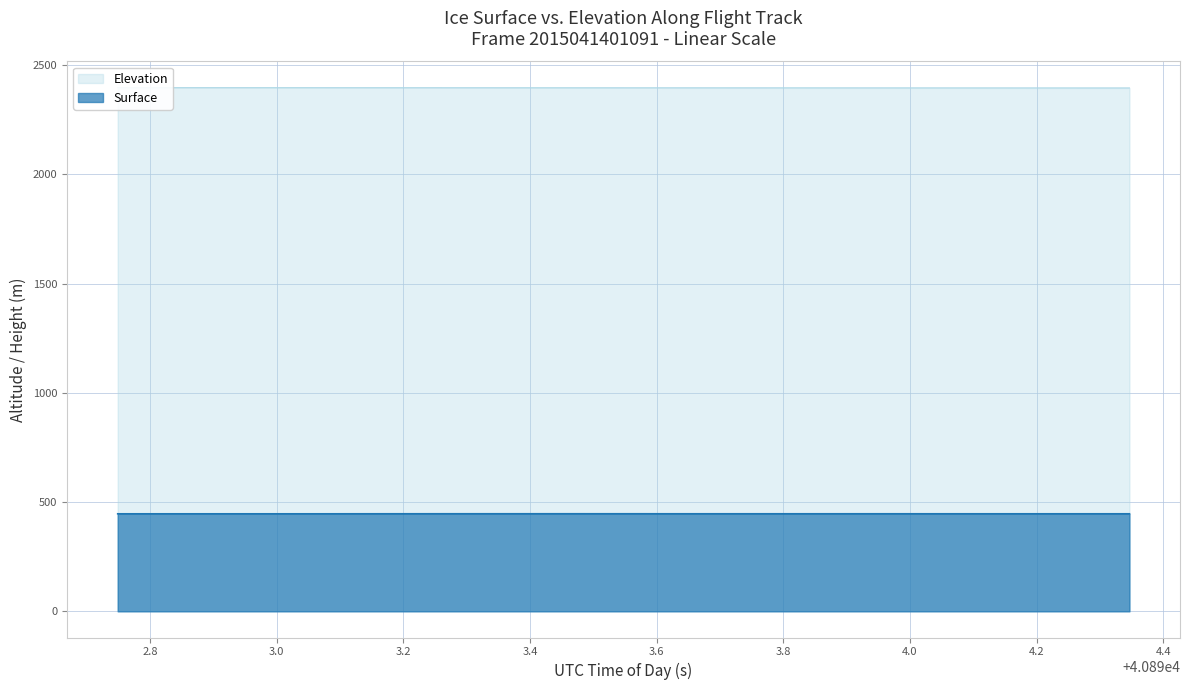

What is the minimum value for Surface?

446.4